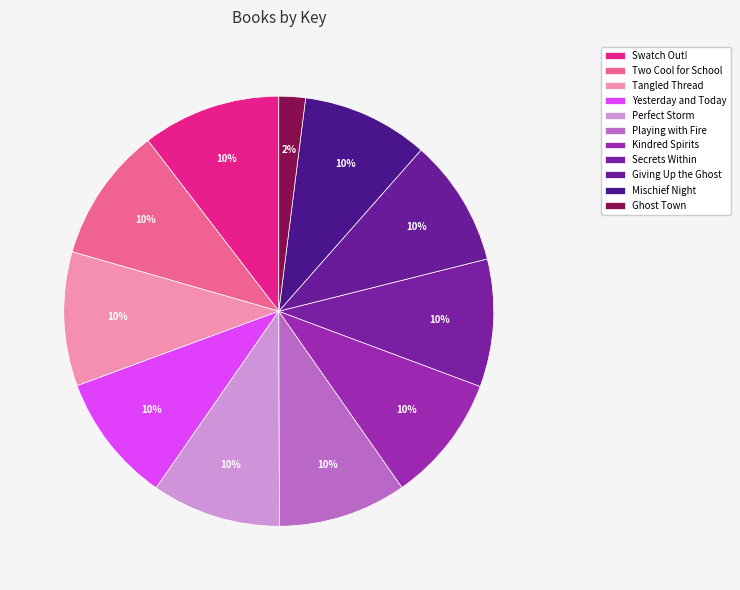

Count the number of slices in the pie.

11